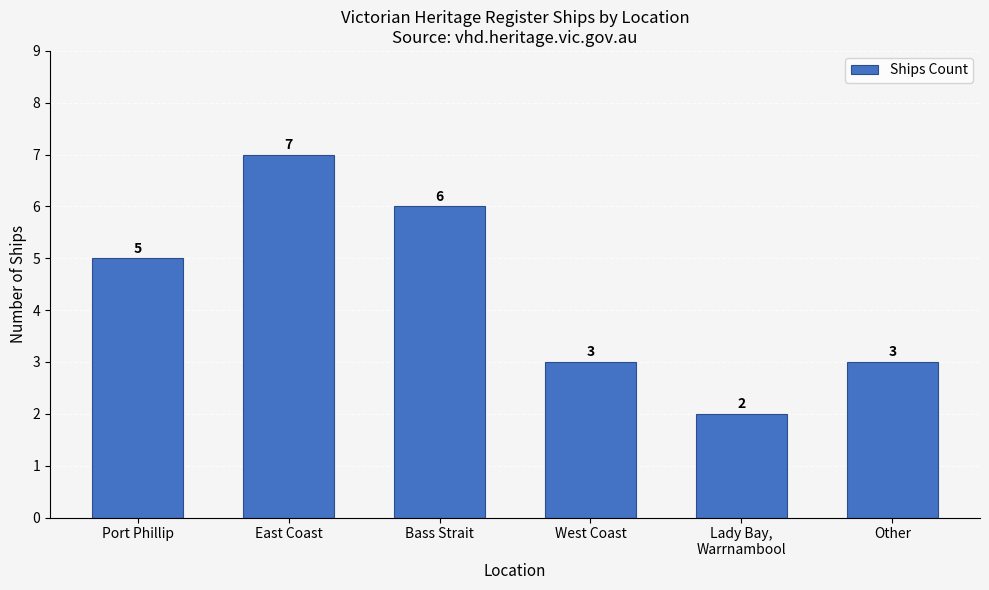

Which has a higher value, Port Phillip or Other?

Port Phillip